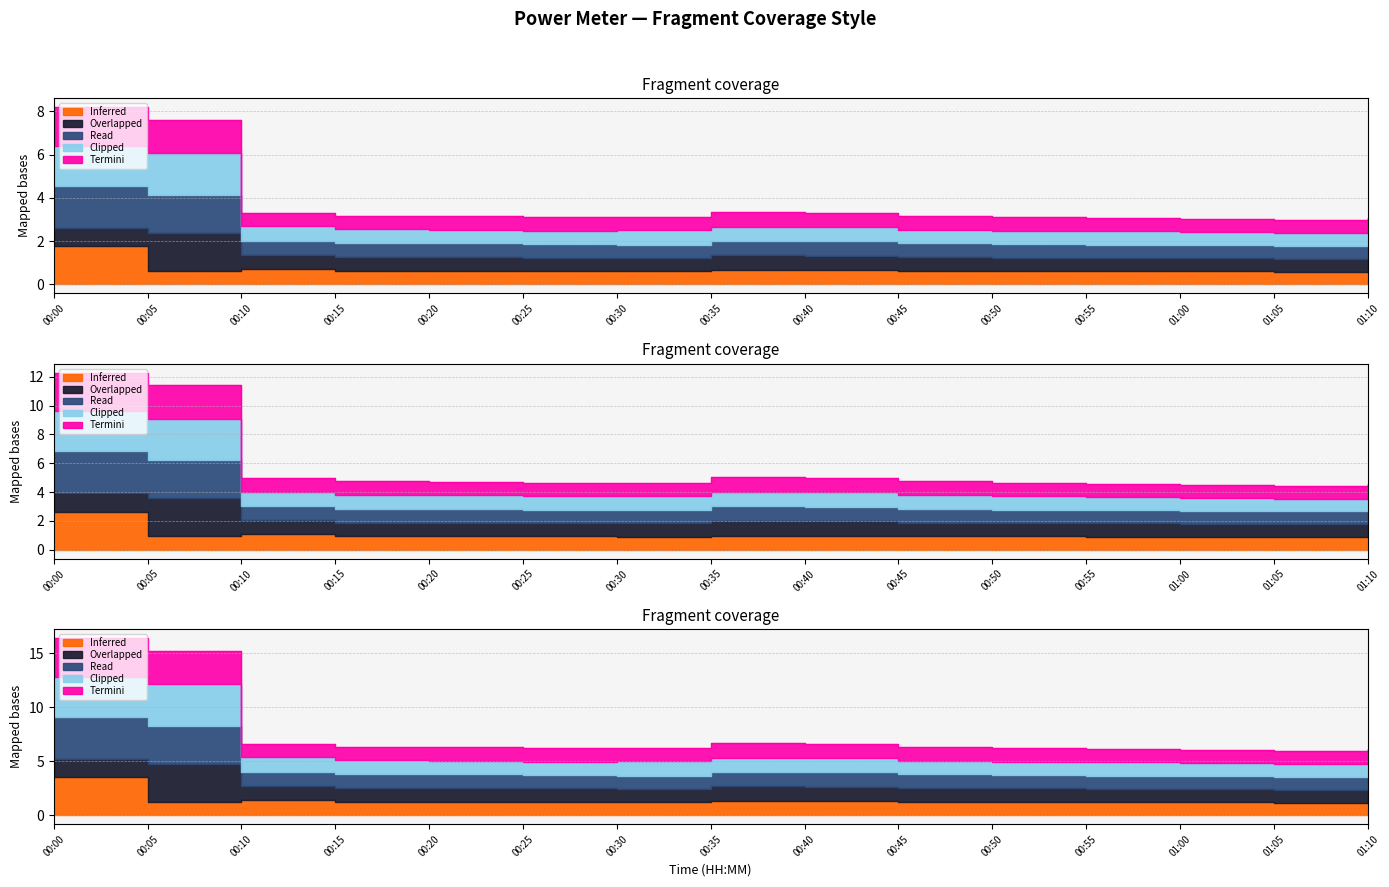

What is the sum of the Termini values at 01:10 and 00:30?

12.3